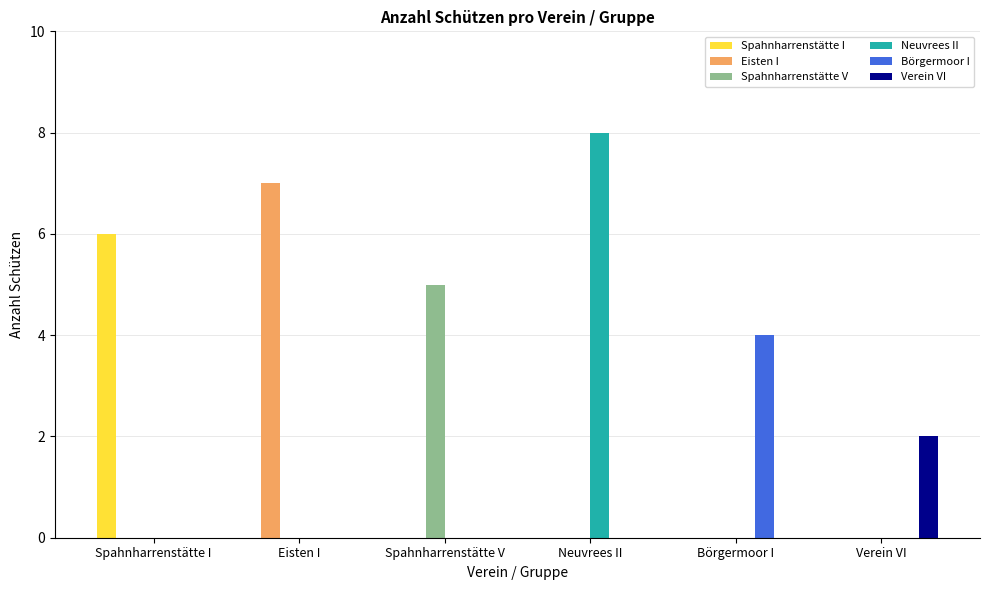

The value of Börgermoor I at Eisten I is 2. True or false?

False